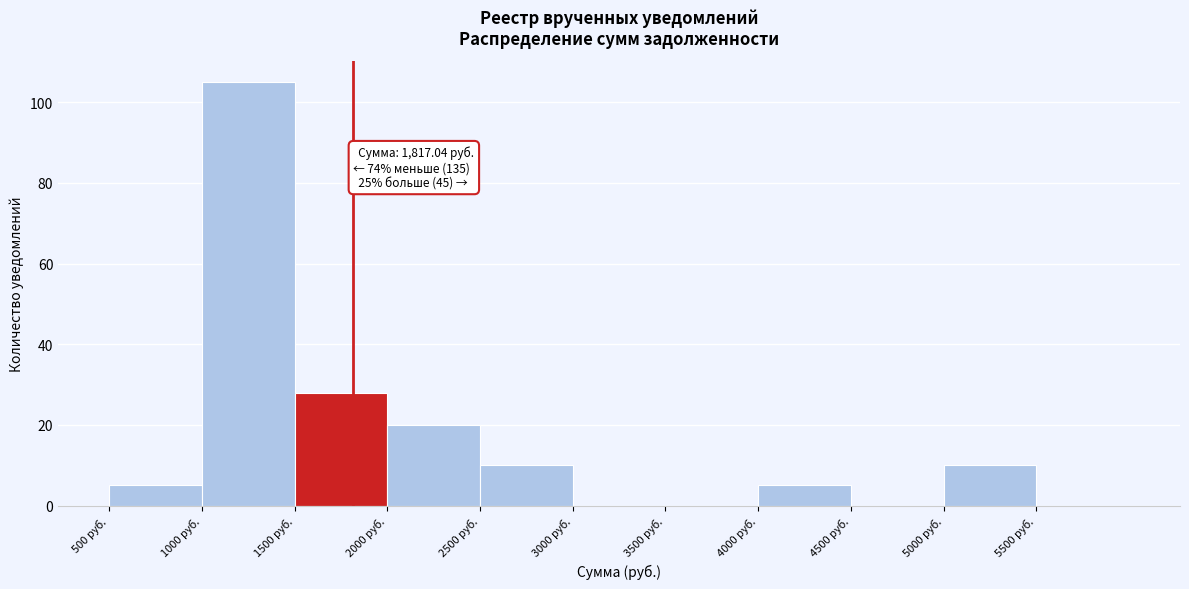

Which range on the x-axis has the tallest bar?

1000 to 1500